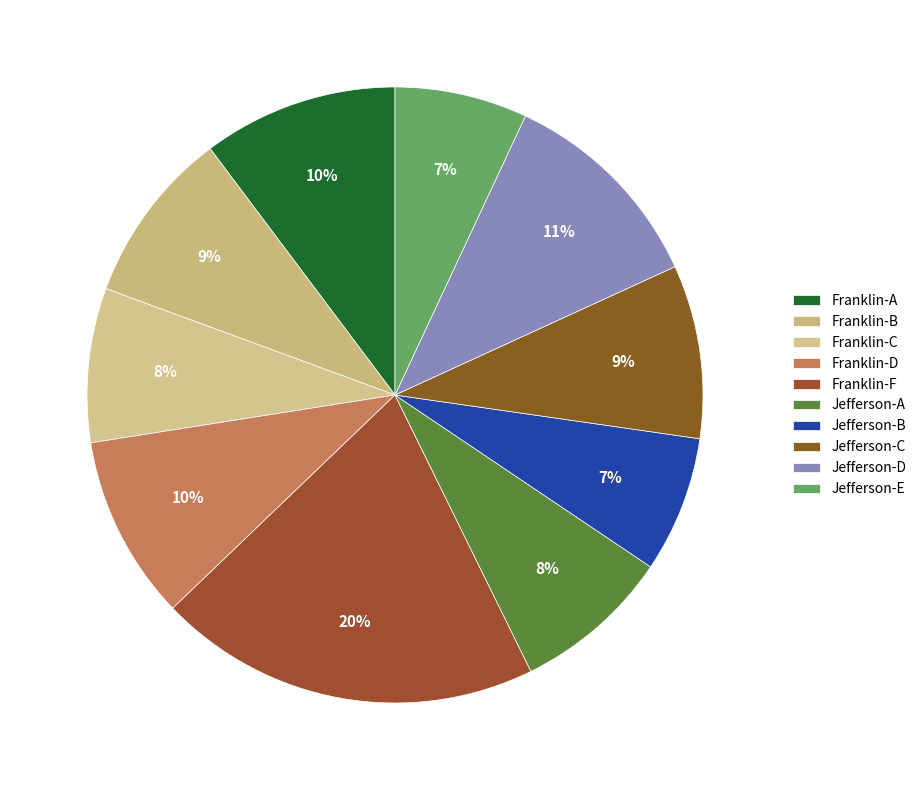

Is it true that Jefferson-D is 1% of the pie?

False